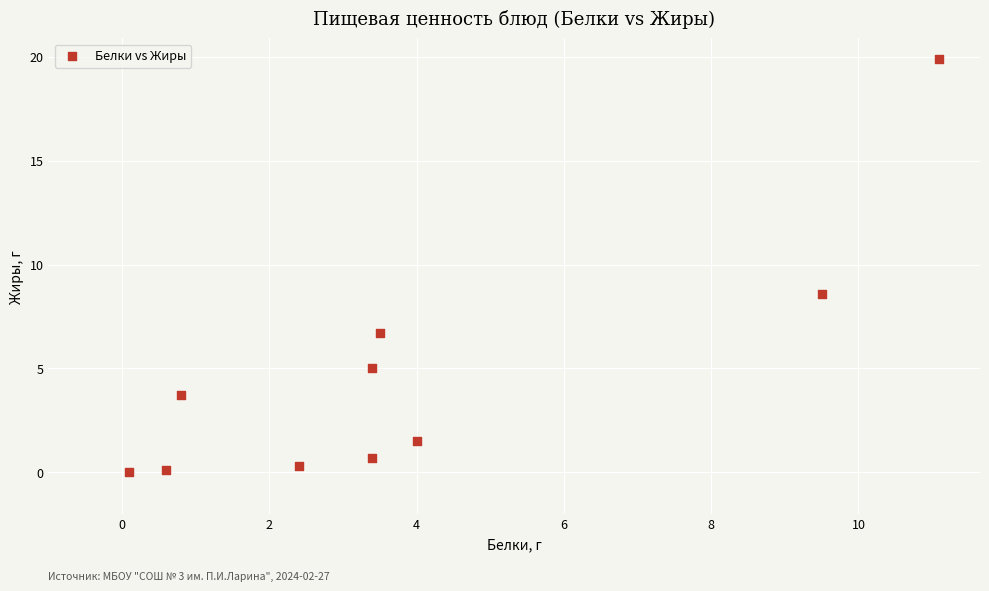

What Y value in the scatter plot is closest to 9?

8.6